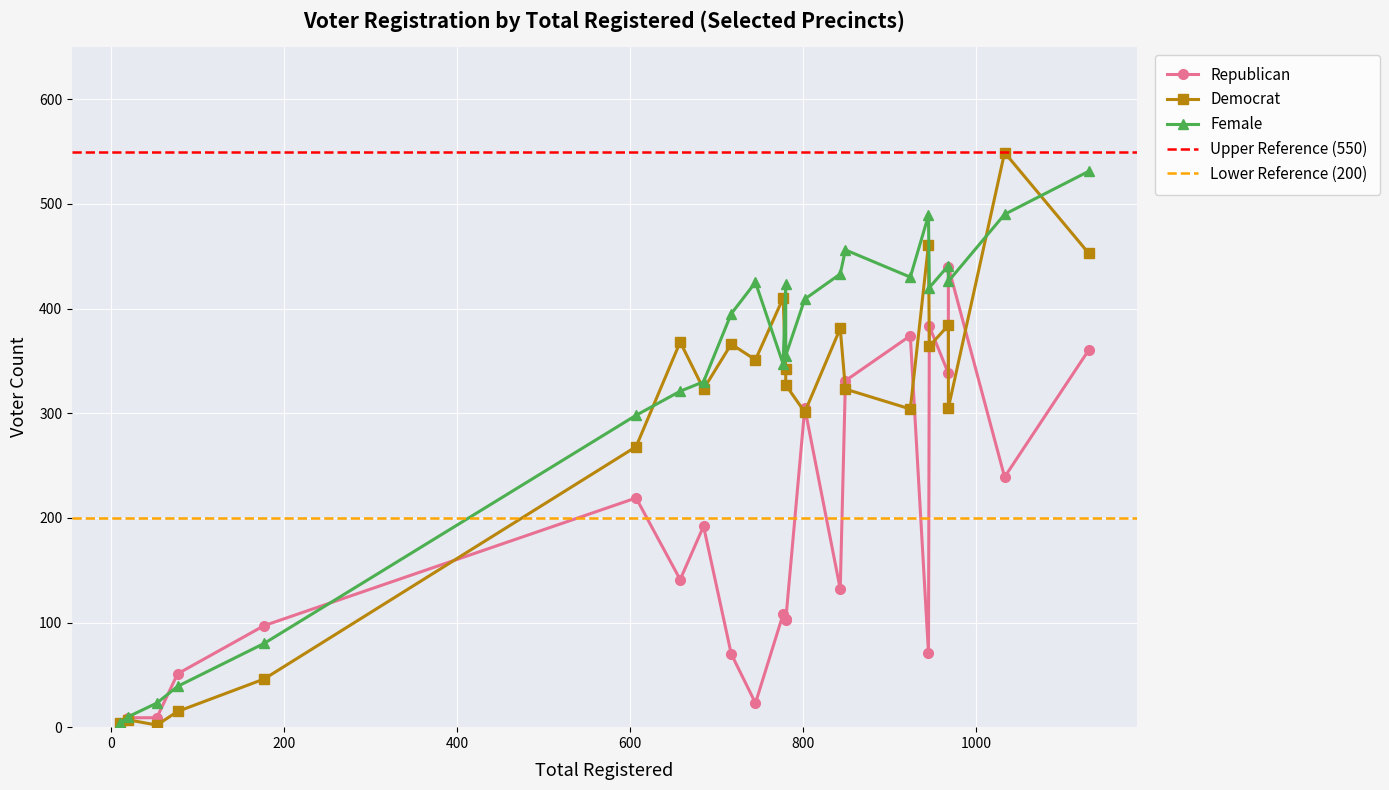

Is the value of Republican at 1033 greater than the value of Female at 843?

No